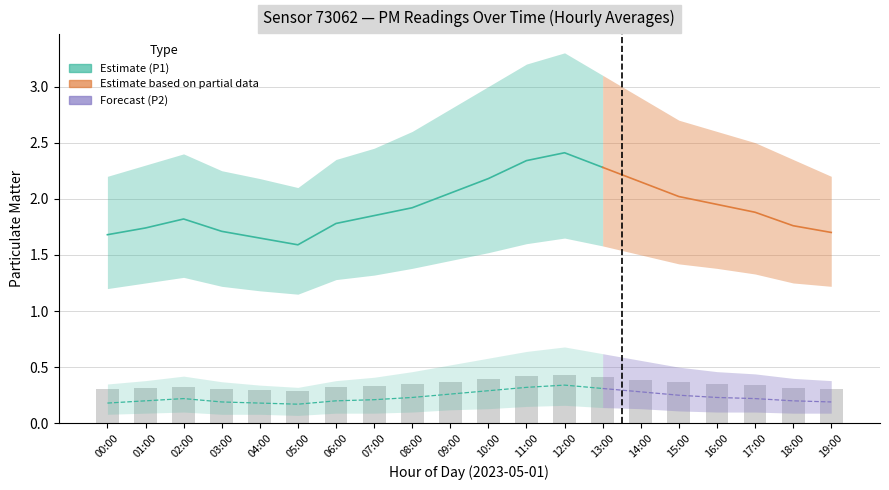

What is the sum of all P1 values?

38.5